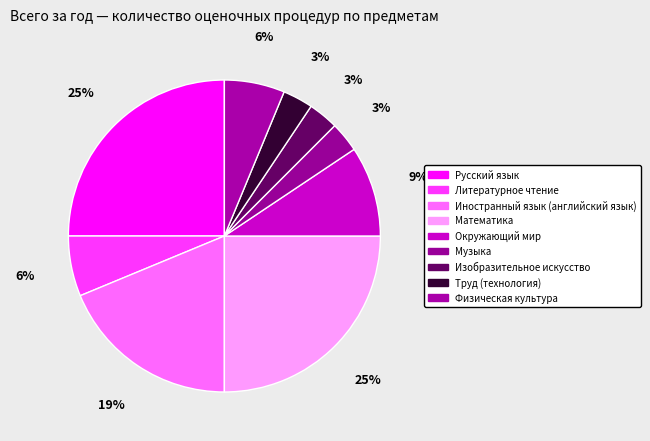

How many segments does this pie chart have?

9